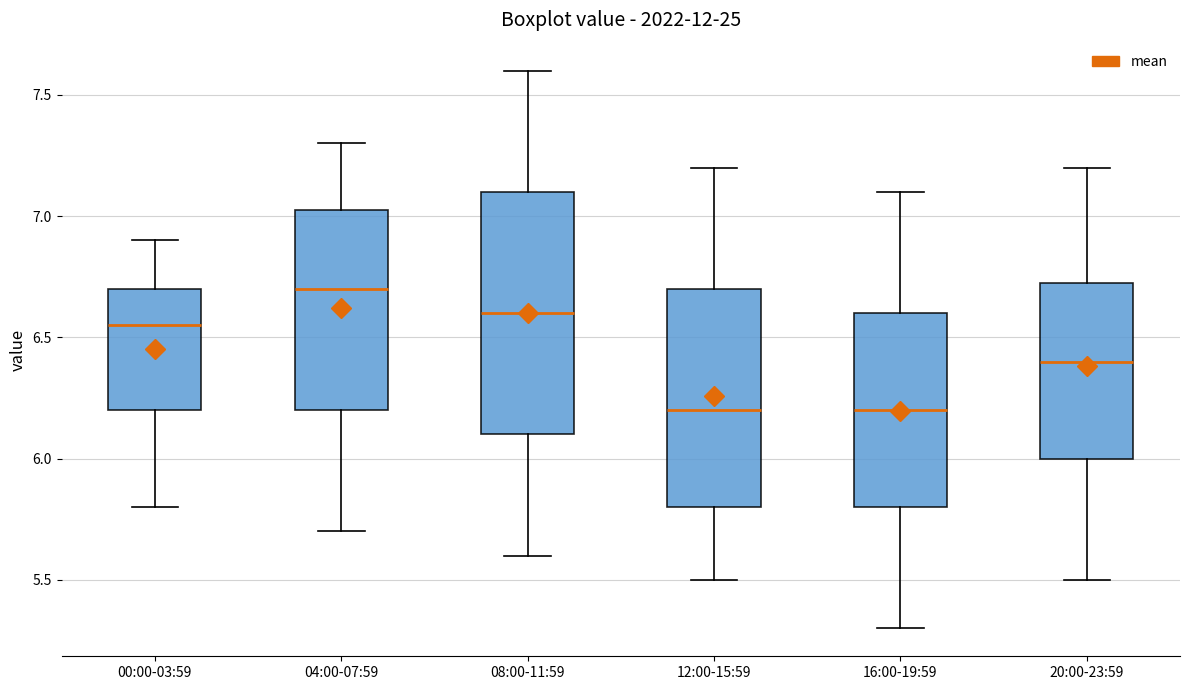

Reading left to right, read every box against the y-axis: the position of its median line, the range the box covers, and the ends of its whiskers. The values are not printed on the chart, so give them approximately, as read against the axis.

00:00-03:59: median 6.55, box 6.20 to 6.70, whiskers 5.80 to 6.90
04:00-07:59: median 6.70, box 6.20 to 7.05, whiskers 5.70 to 7.30
08:00-11:59: median 6.60, box 6.10 to 7.10, whiskers 5.60 to 7.60
12:00-15:59: median 6.20, box 5.80 to 6.70, whiskers 5.50 to 7.20
16:00-19:59: median 6.20, box 5.80 to 6.60, whiskers 5.30 to 7.10
20:00-23:59: median 6.40, box 6.00 to 6.75, whiskers 5.50 to 7.20